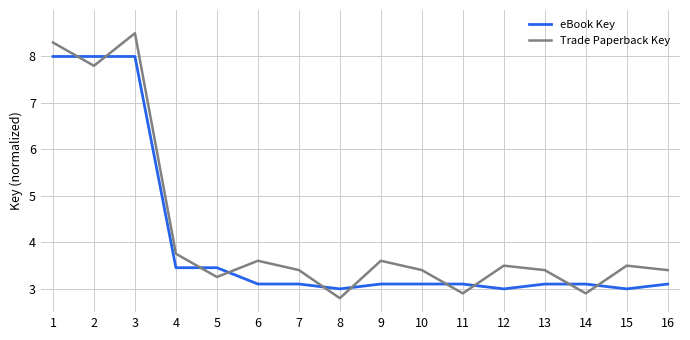

What value does the Trade Paperback Key series have at 12?

3.5